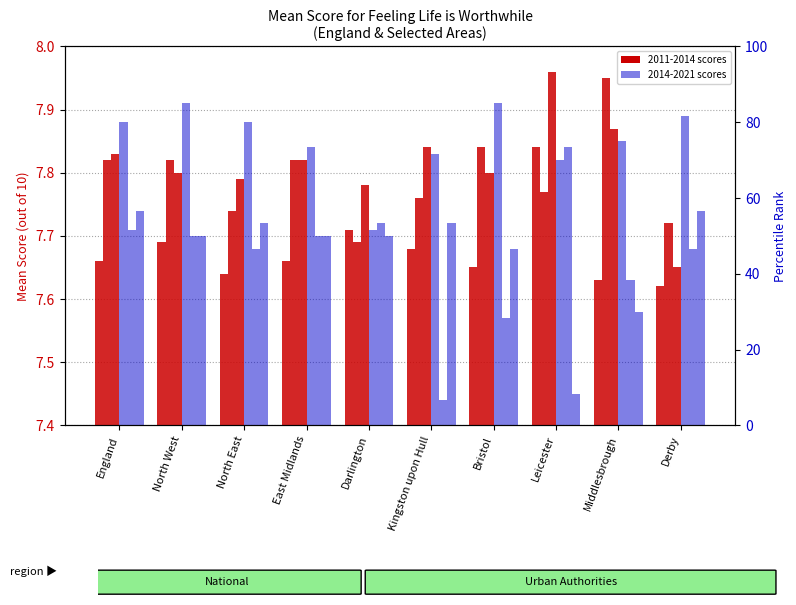

What is the maximum value shown in the chart?

8.0